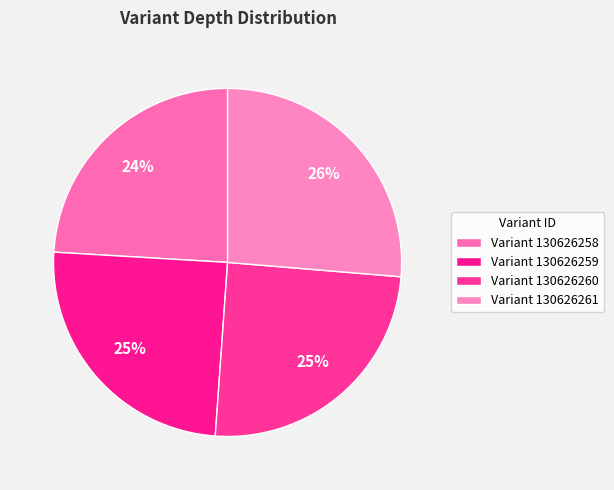

How many segments does this pie chart have?

4